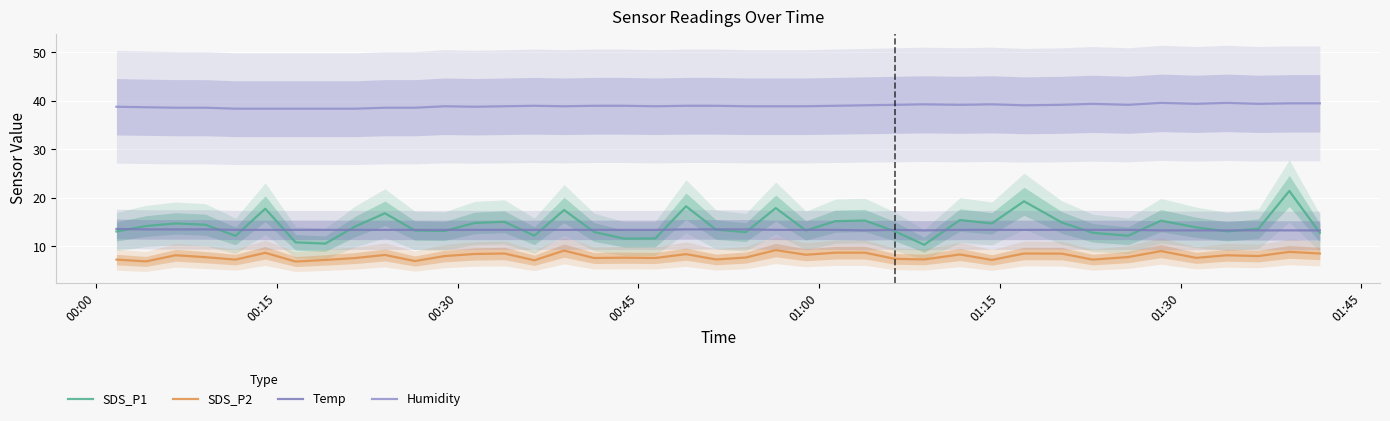

What are all the series names shown in the legend?

SDS_P1, SDS_P2, Temp, Humidity